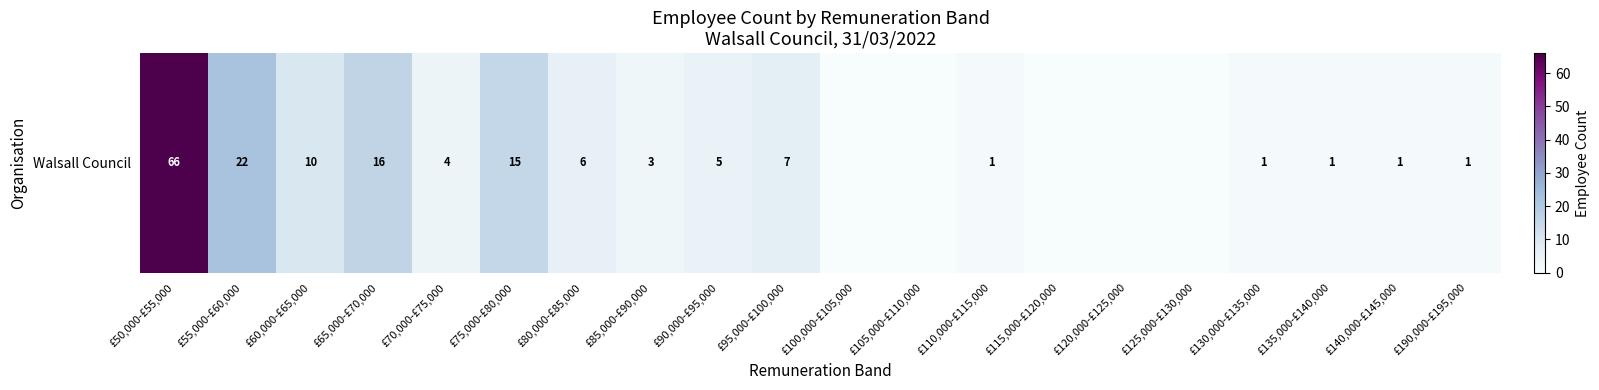

List the labels in order of value, smallest first.

£100,000-£105,000, £105,000-£110,000, £115,000-£120,000, £120,000-£125,000, £125,000-£130,000, £110,000-£115,000, £130,000-£135,000, £135,000-£140,000, £140,000-£145,000, £190,000-£195,000, £85,000-£90,000, £70,000-£75,000, £90,000-£95,000, £80,000-£85,000, £95,000-£100,000, £60,000-£65,000, £75,000-£80,000, £65,000-£70,000, £55,000-£60,000, £50,000-£55,000